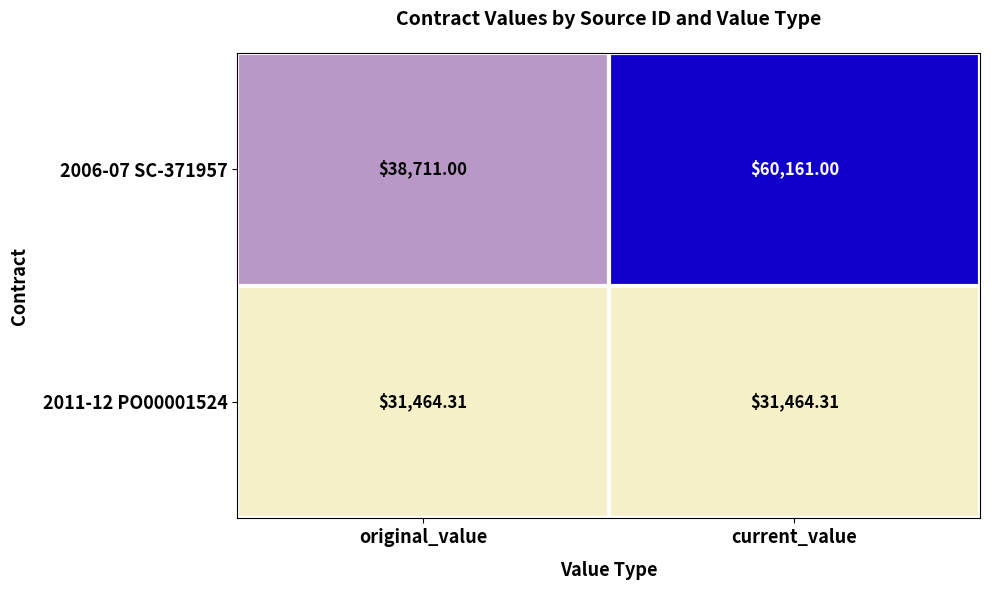

At which label does 2006-07 SC-371957 reach its minimum?

original_value